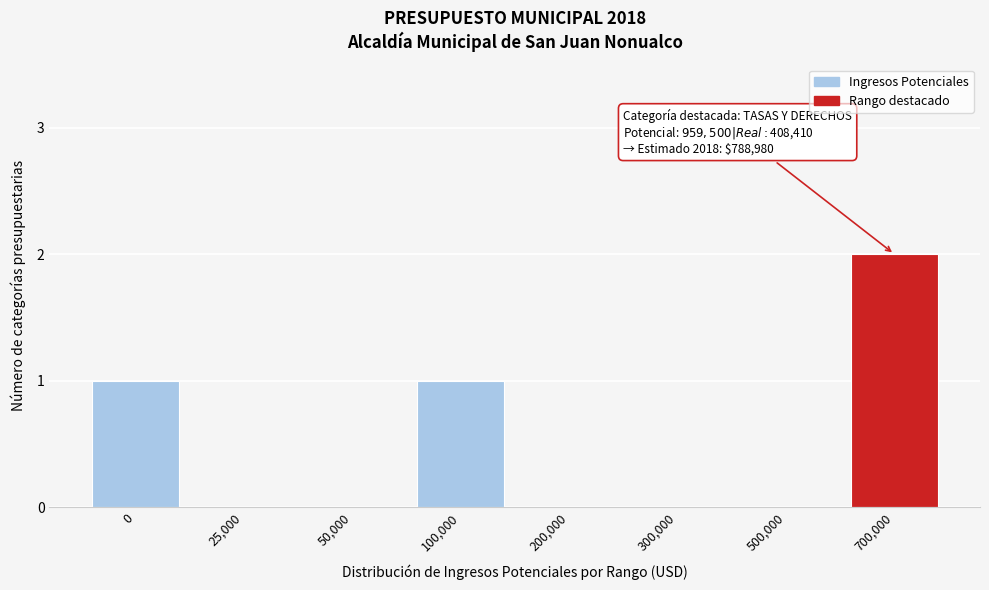

Reading left to right, list all the values displayed in this chart.

0=1	25,000=0	50,000=0	100,000=1	200,000=0	300,000=0	500,000=0	700,000=2